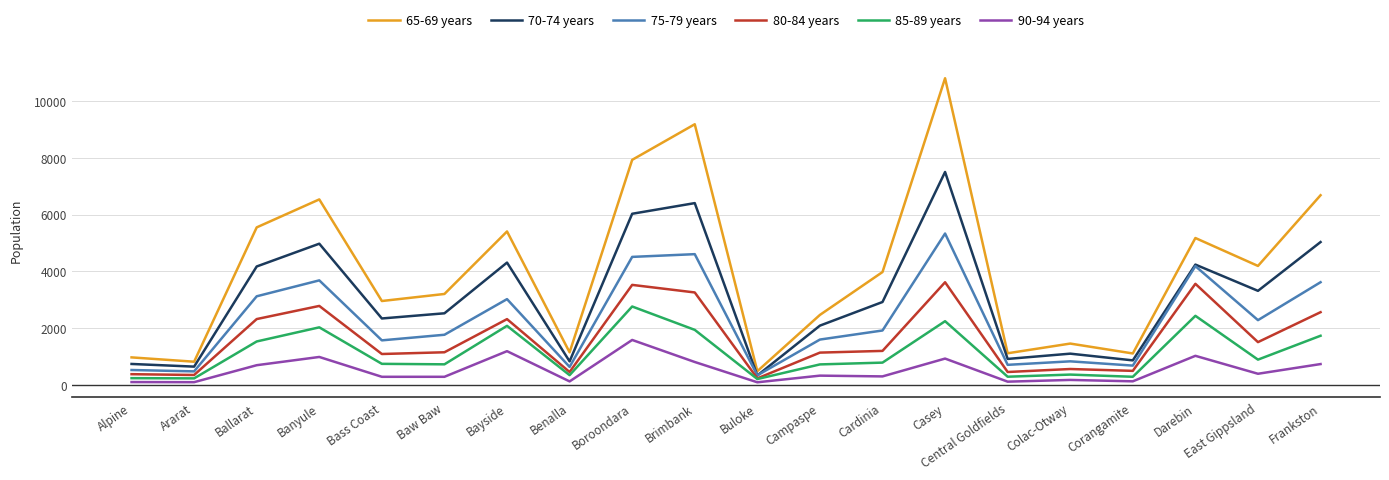

What is the difference between the highest and lowest values at Brimbank?

8363